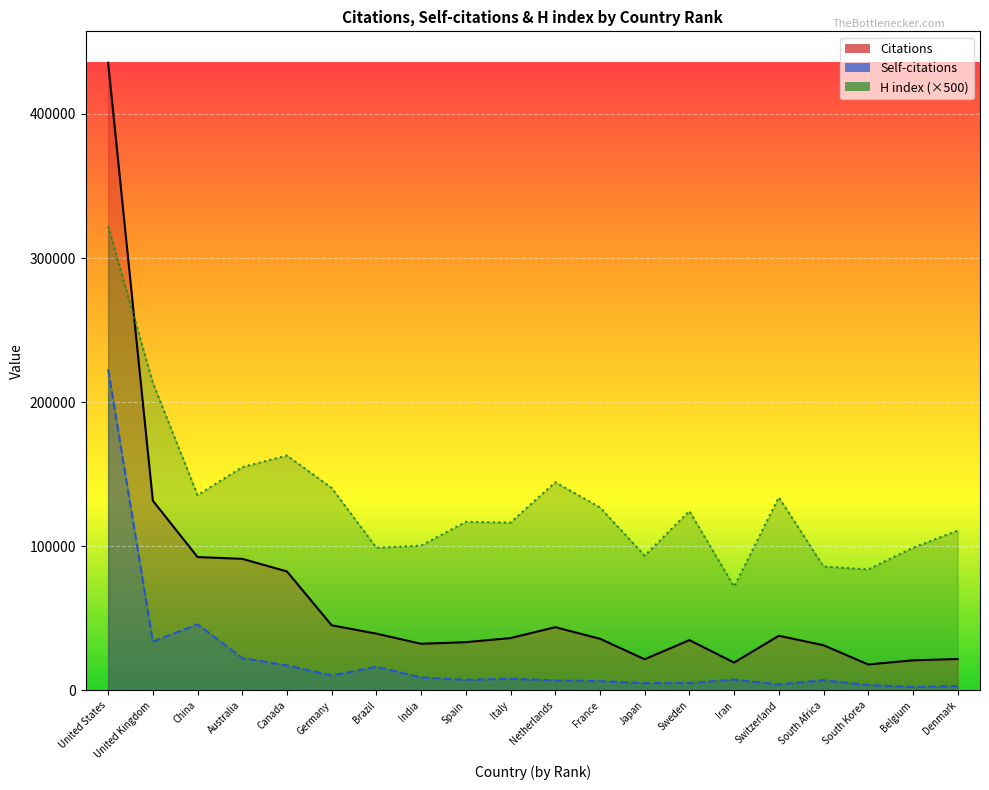

Does the chart display data point markers on the line(s)?

No